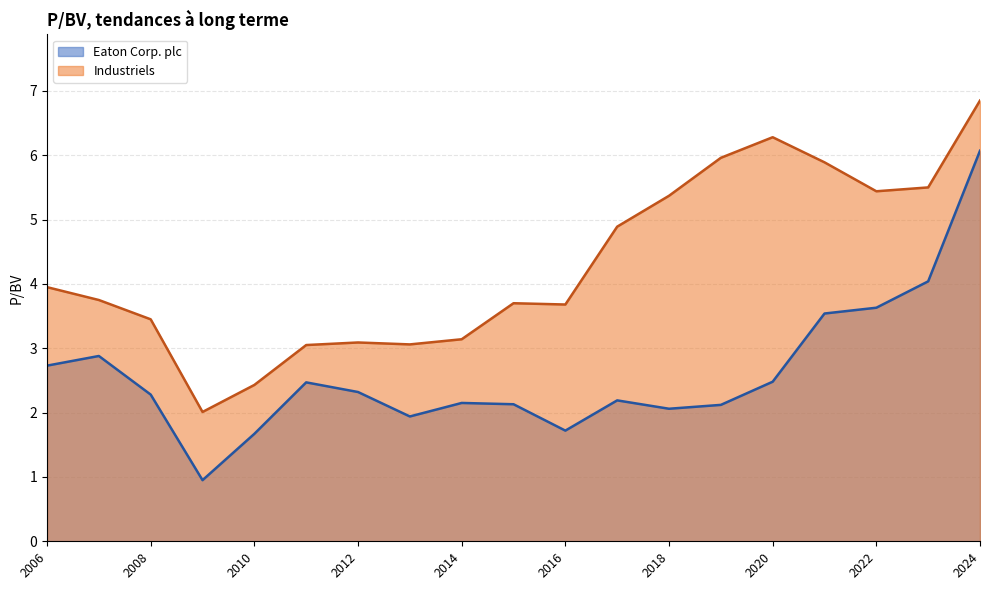

Read the Industriels value at 2007-02-28.

3.8